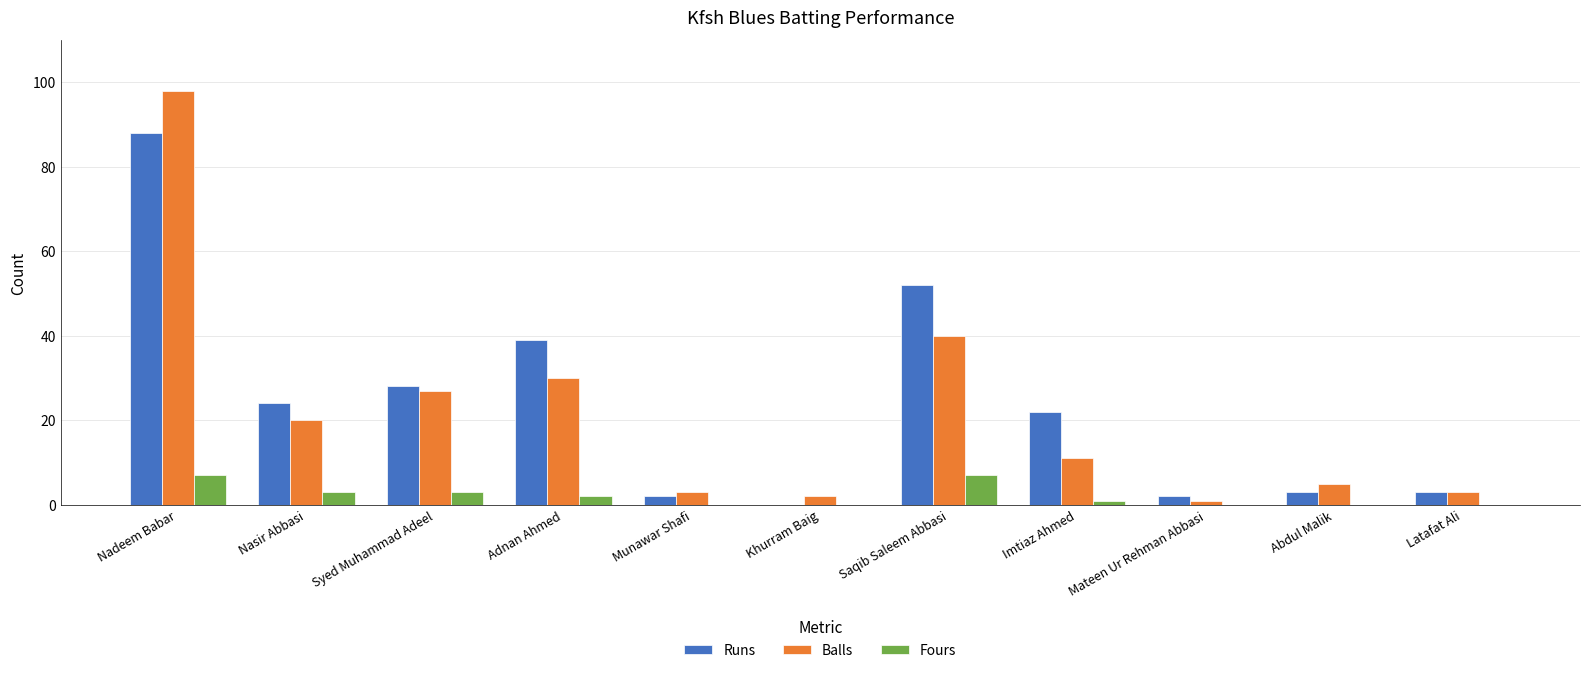

Is the value of Balls at Abdul Malik greater than the value of Fours at Latafat Ali?

Yes